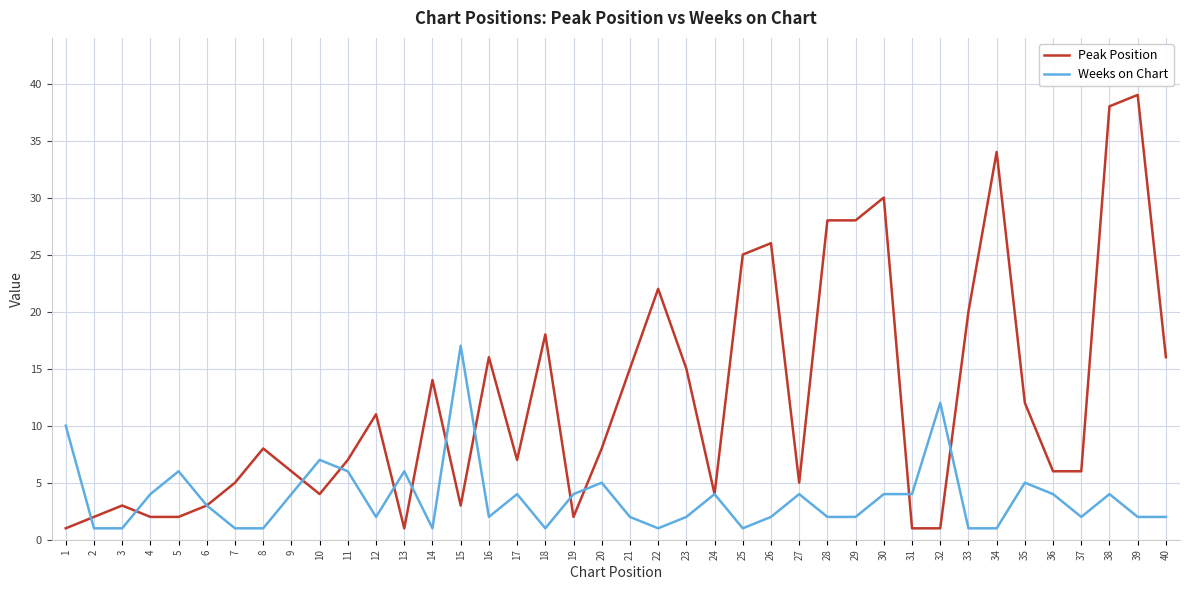

What is the difference between the second highest and minimum values in the Peak Position series?

37